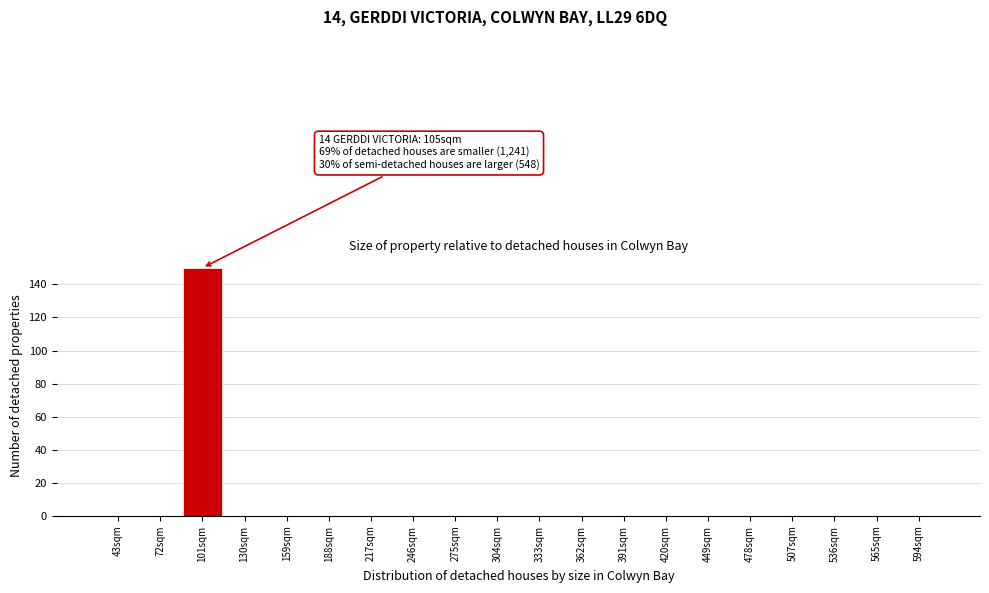

Reading left to right, transcribe all the data shown in this chart.

43sqm=0	72sqm=0	101sqm=150	130sqm=0	159sqm=0	188sqm=0	217sqm=0	246sqm=0	275sqm=0	304sqm=0	333sqm=0	362sqm=0	391sqm=0	420sqm=0	449sqm=0	478sqm=0	507sqm=0	536sqm=0	565sqm=0	594sqm=0